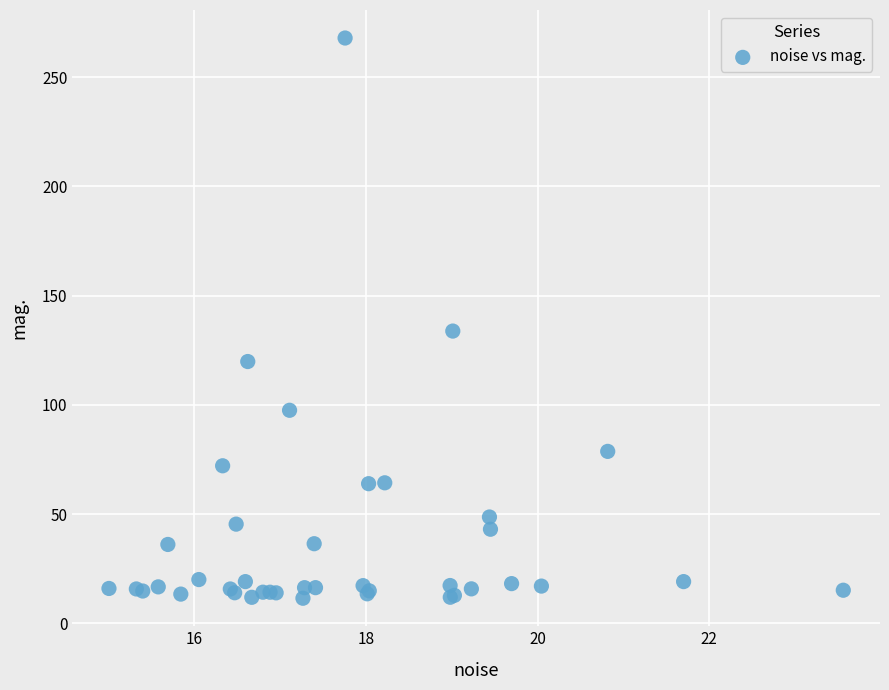

What Y value in the scatter plot is closest to 139?

133.8